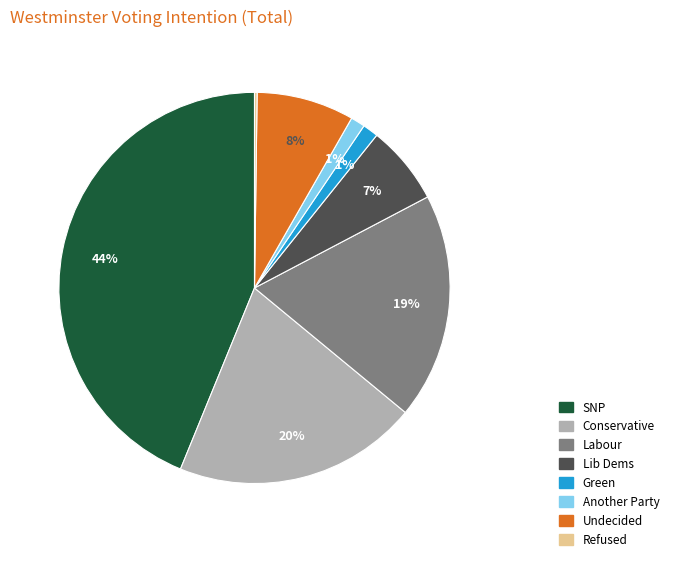

To the nearest percent, what is the difference between the largest and smallest slice percentages?

44%